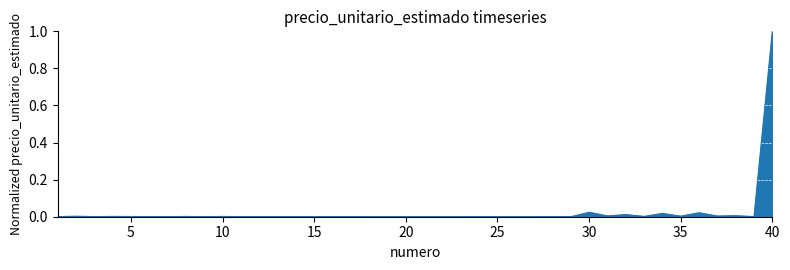

Does the chart have visible grid lines?

Yes